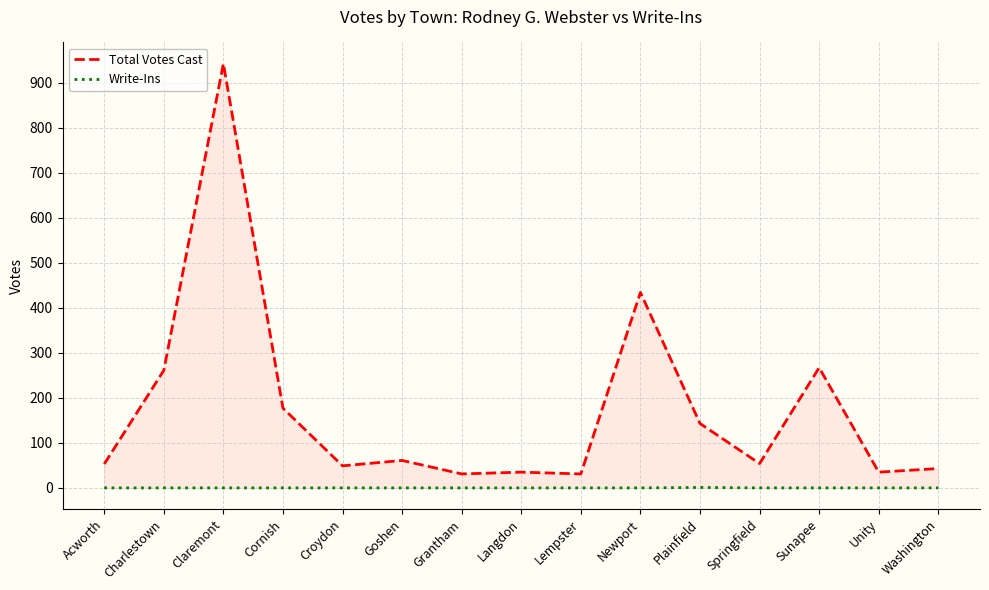

What is the sum of all Total Votes Cast values?

2616